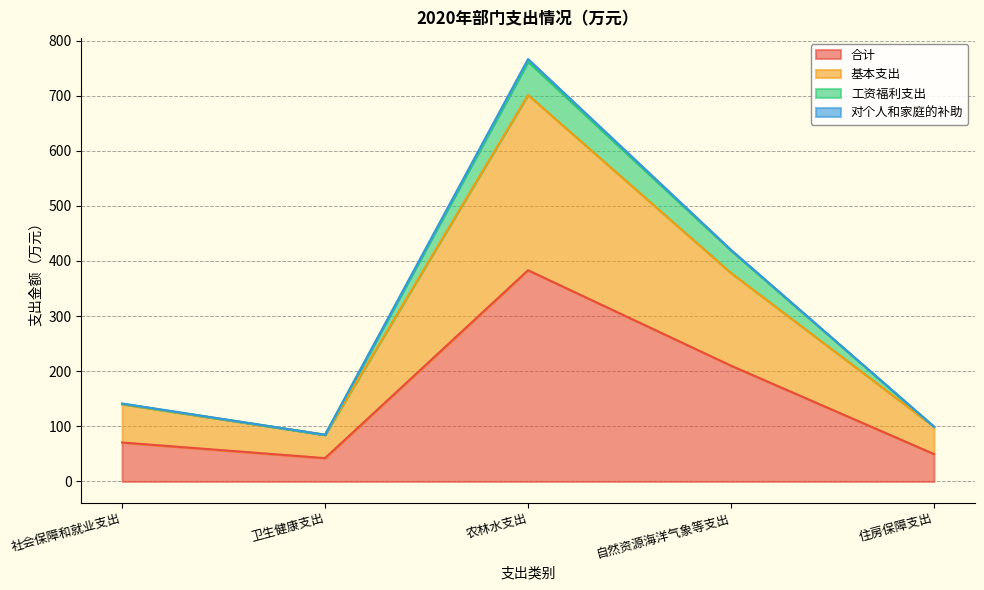

True or false: 工资福利支出 has a value of 761.7 at 农林水支出.

True